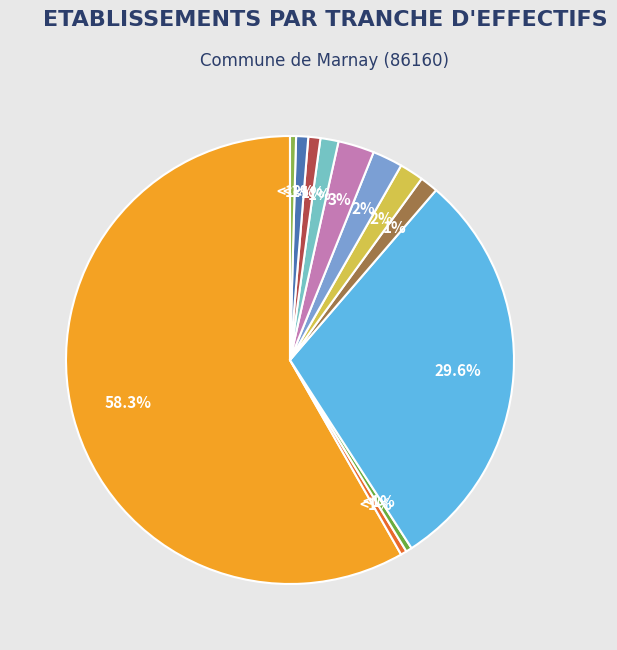

Does any single category account for the majority?

Yes